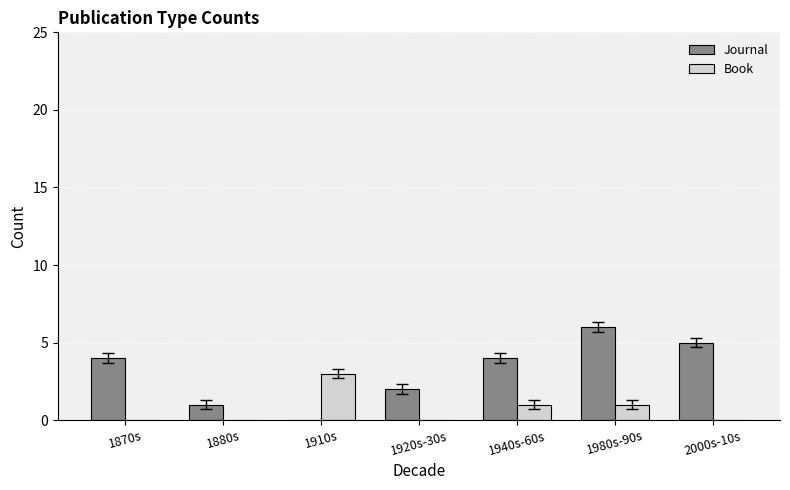

Which category has the highest value in the Journal series?

1980s-90s